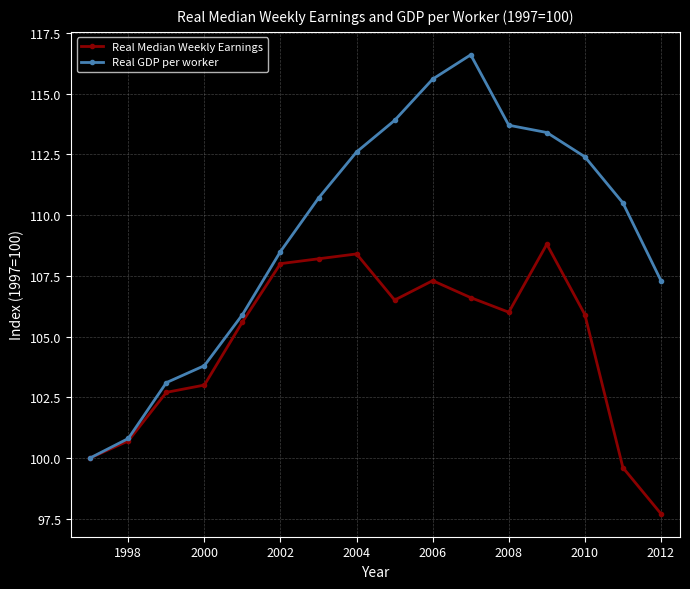

What is the value of the Real Median Weekly Earnings point at the 14th from the left?

105.9